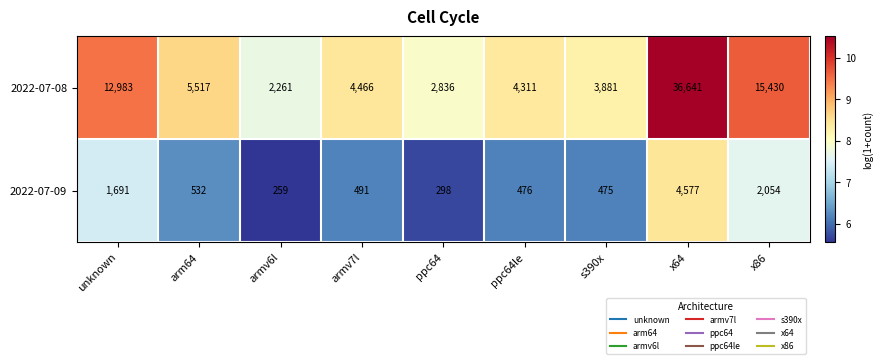

Reading left to right, what are all the values shown in this chart?

2022-07-08: unknown=12983	arm64=5517	armv6l=2261	armv7l=4466	ppc64=2836	ppc64le=4311	s390x=3881	x64=36641	x86=15430
2022-07-09: unknown=1691	arm64=532	armv6l=259	armv7l=491	ppc64=298	ppc64le=476	s390x=475	x64=4577	x86=2054